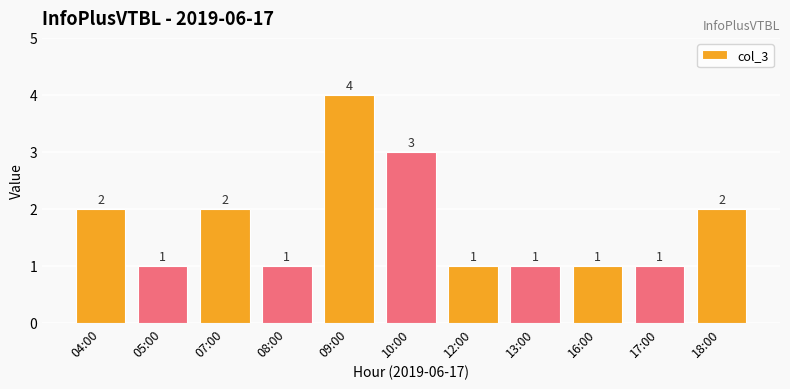

What is the approximate value at 07:00?

2